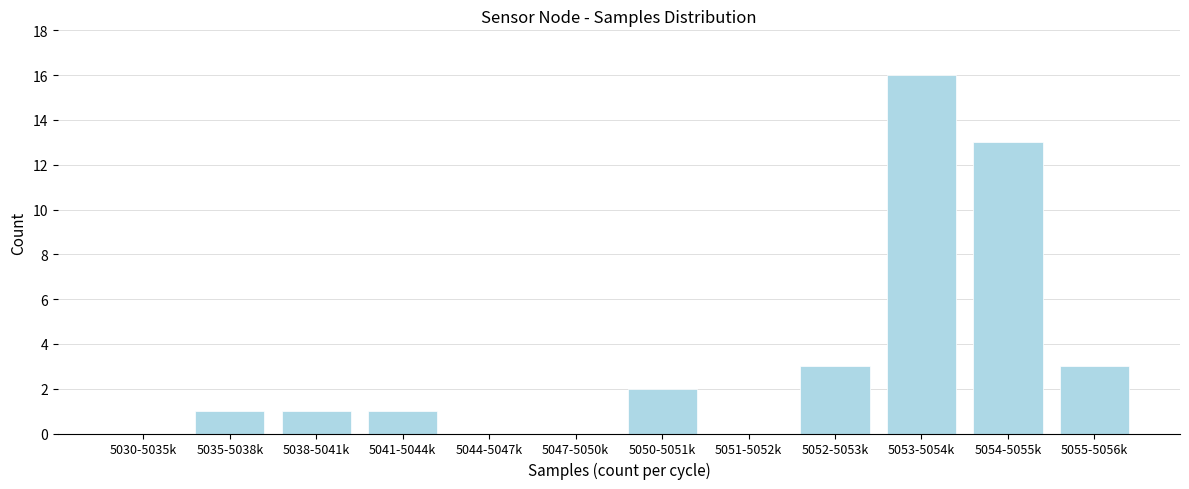

Reading left to right, what are all the values shown in this chart?

5030-5035k=0	5035-5038k=1	5038-5041k=1	5041-5044k=1	5044-5047k=0	5047-5050k=0	5050-5051k=2	5051-5052k=0	5052-5053k=3	5053-5054k=16	5054-5055k=13	5055-5056k=3